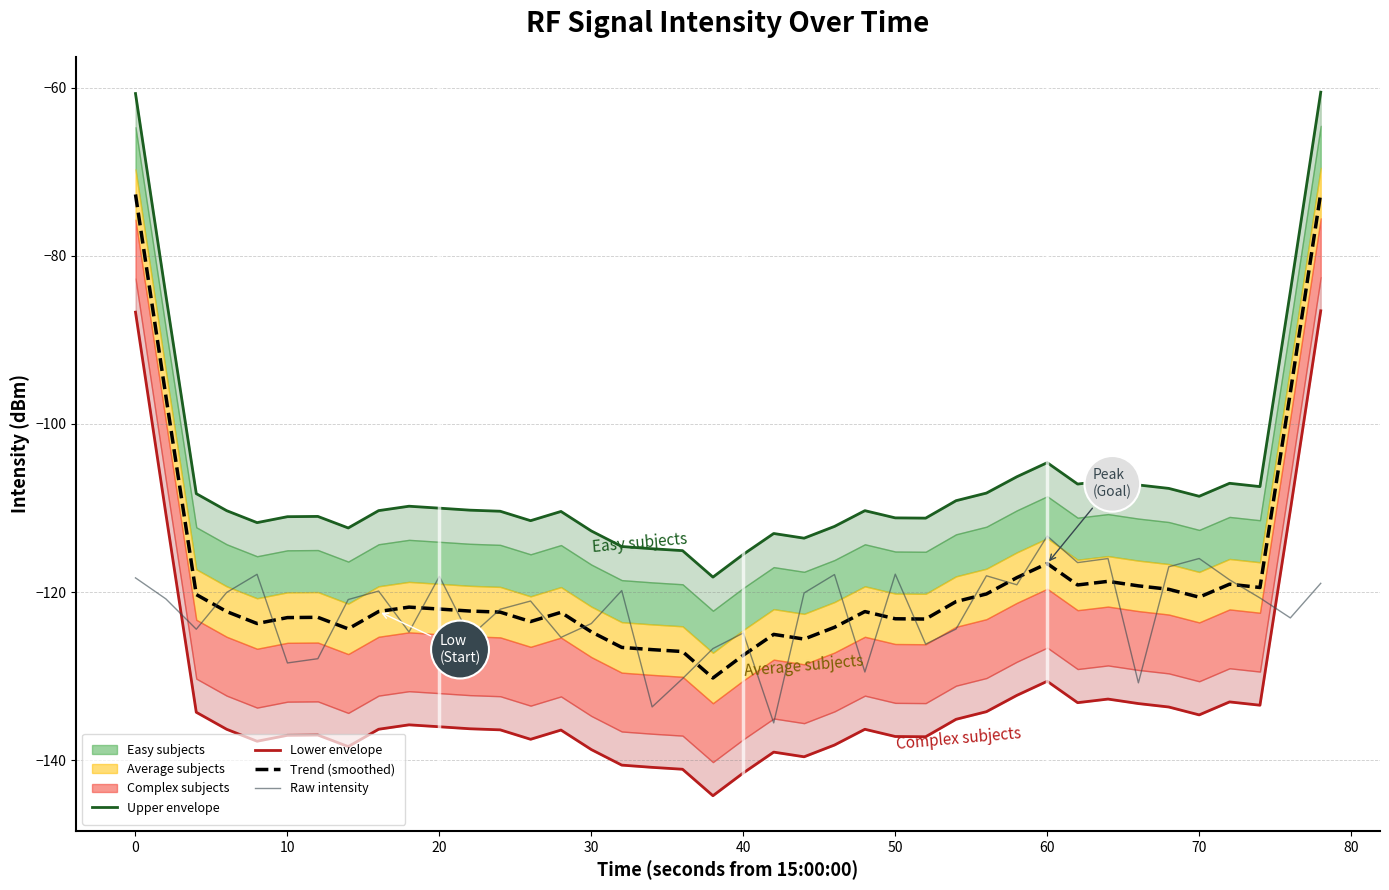

The Trend (smoothed) series shows -120.6 at 70. True or false?

True